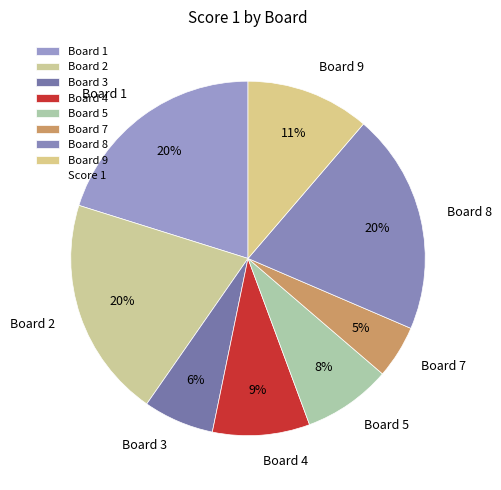

Is the sum of Board 5 and Board 1 greater than half?

No